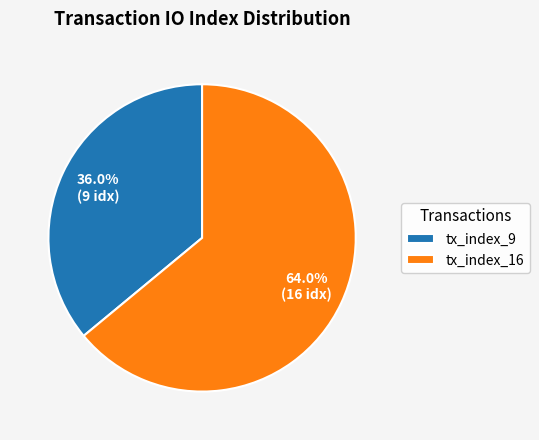

What is the ratio of the value at tx_index_16 to the value at tx_index_9?

1.8